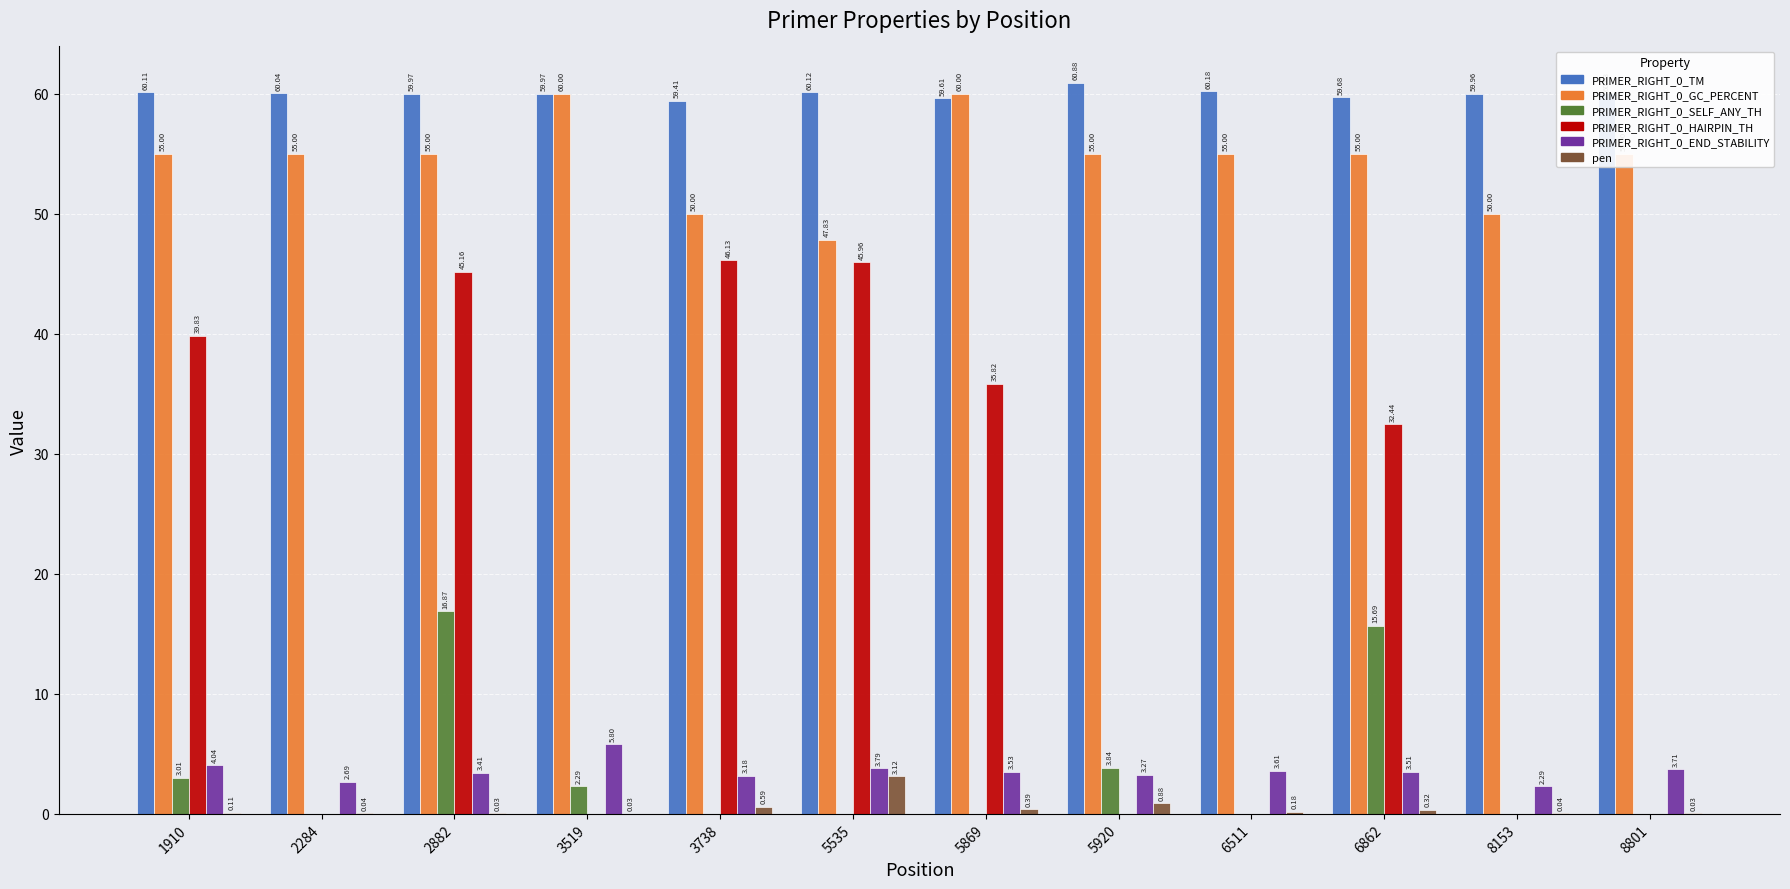

At which category is the sum across all series the highest?

2882